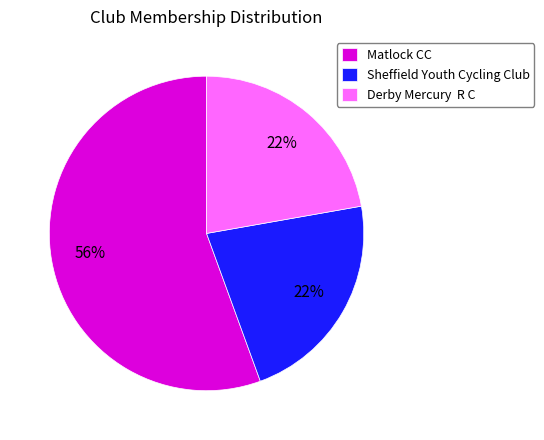

True or false: Derby Mercury R C accounts for 22% of the total.

True